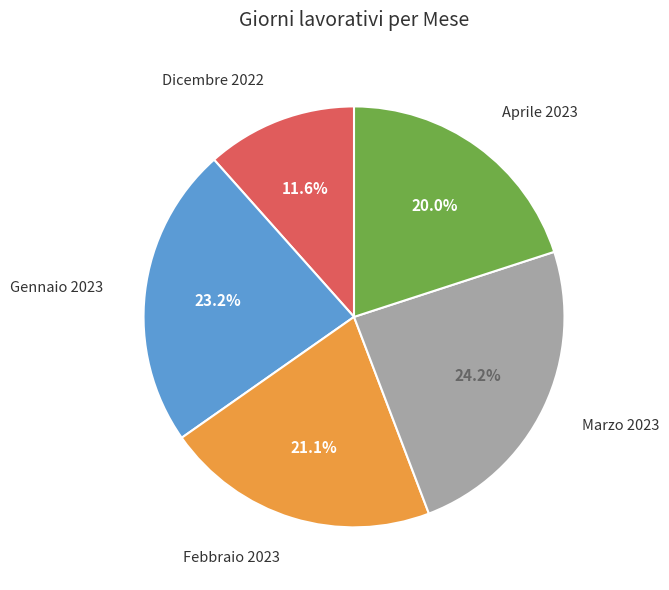

Which has a higher value, Febbraio 2023 or Gennaio 2023?

Gennaio 2023